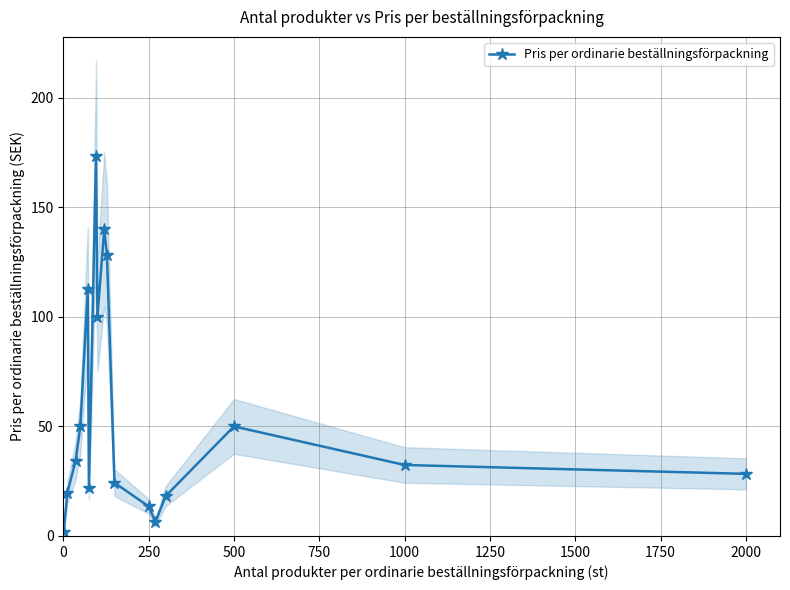

True or false: Pris per ordinarie beställningsförpackning has more than 2 interior local peaks.

True